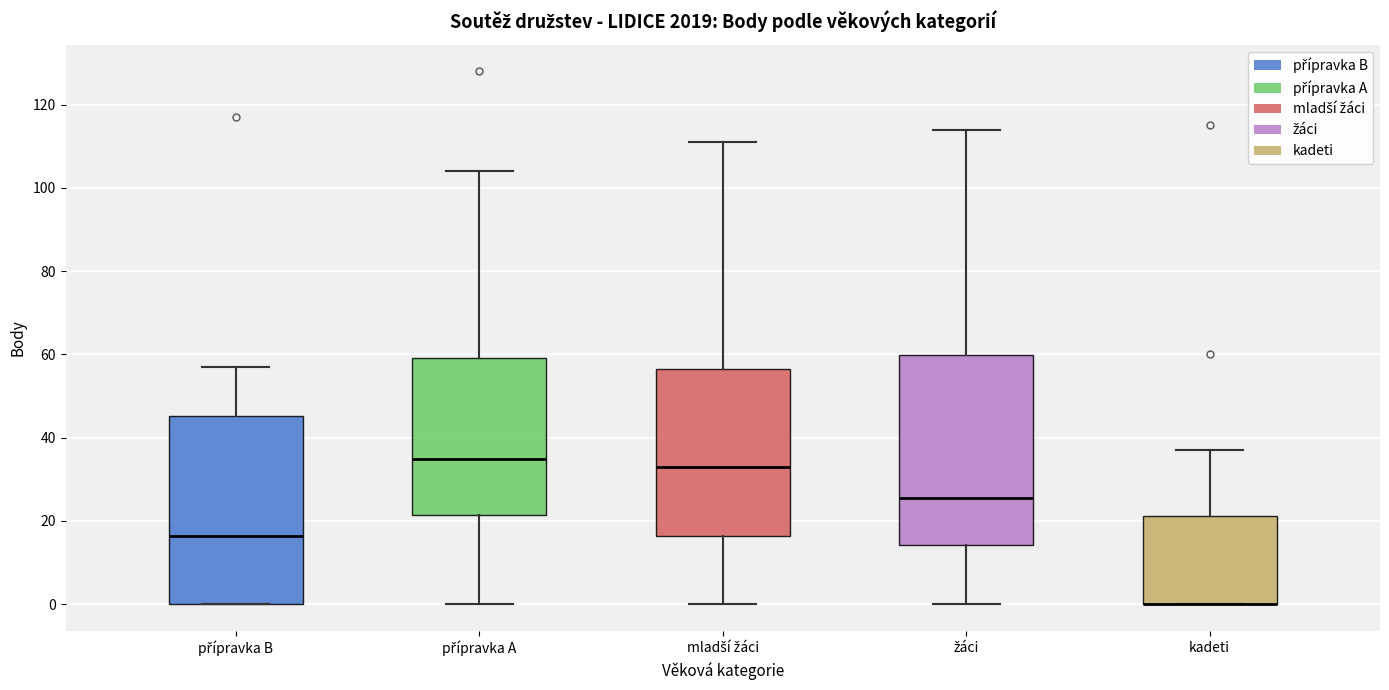

Where is the lower edge of the box for mladší žáci on the y-axis? The values are not printed on the chart, so give them approximately, as read against the axis.

16